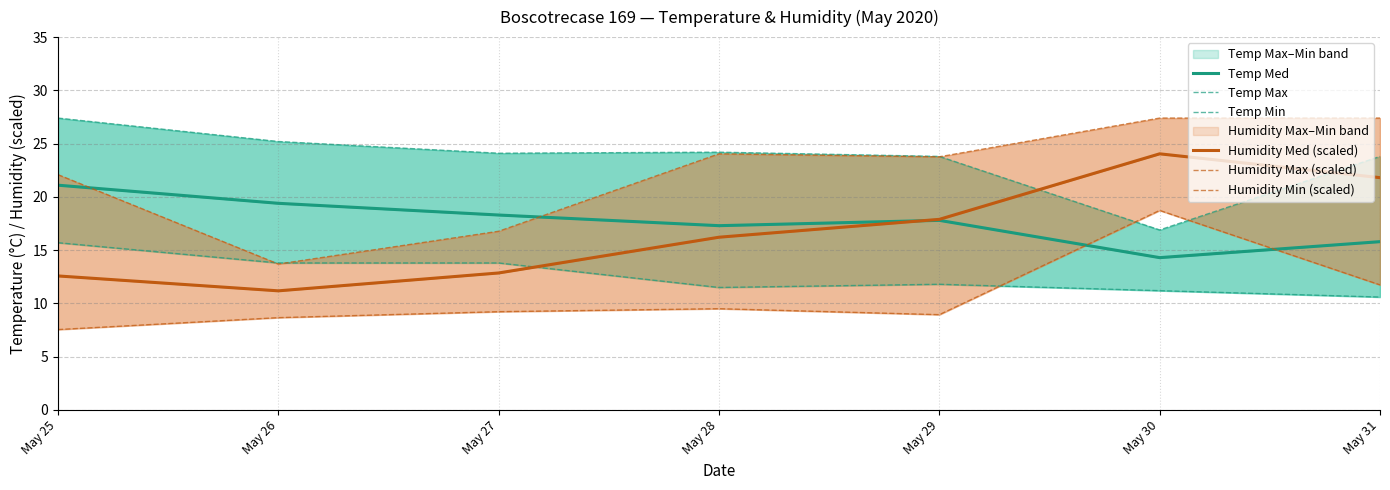

At which category does Temp Med reach its first local valley?

May 28